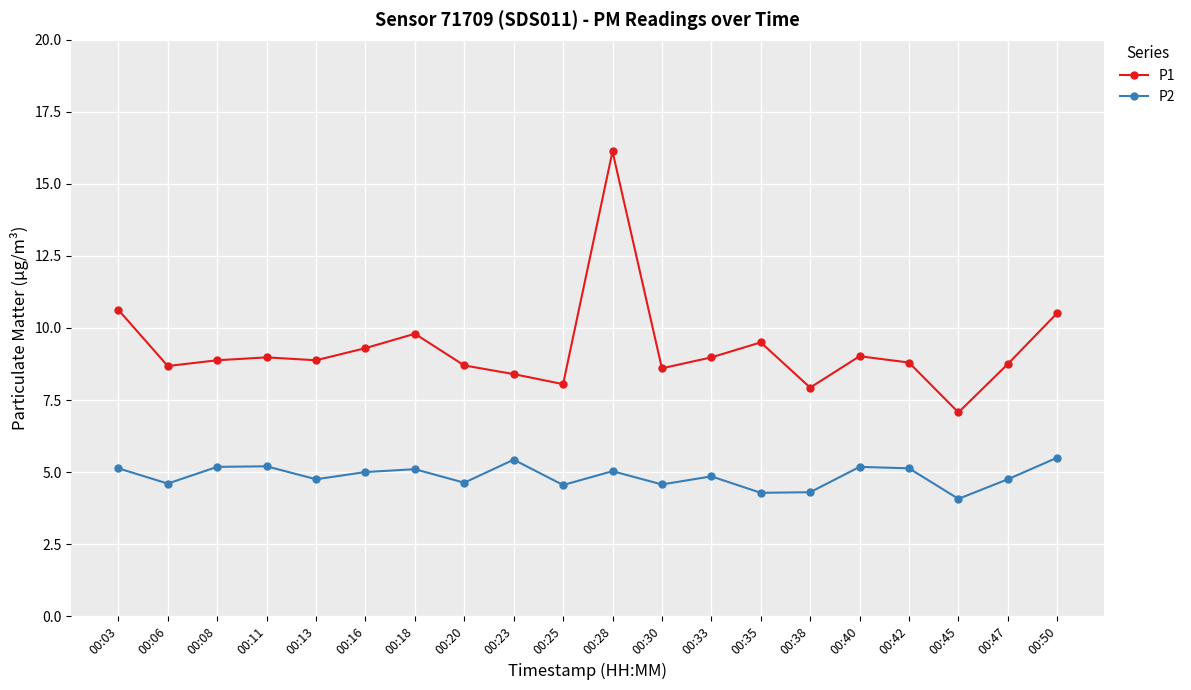

What is the average value of the P1 series?

9.3